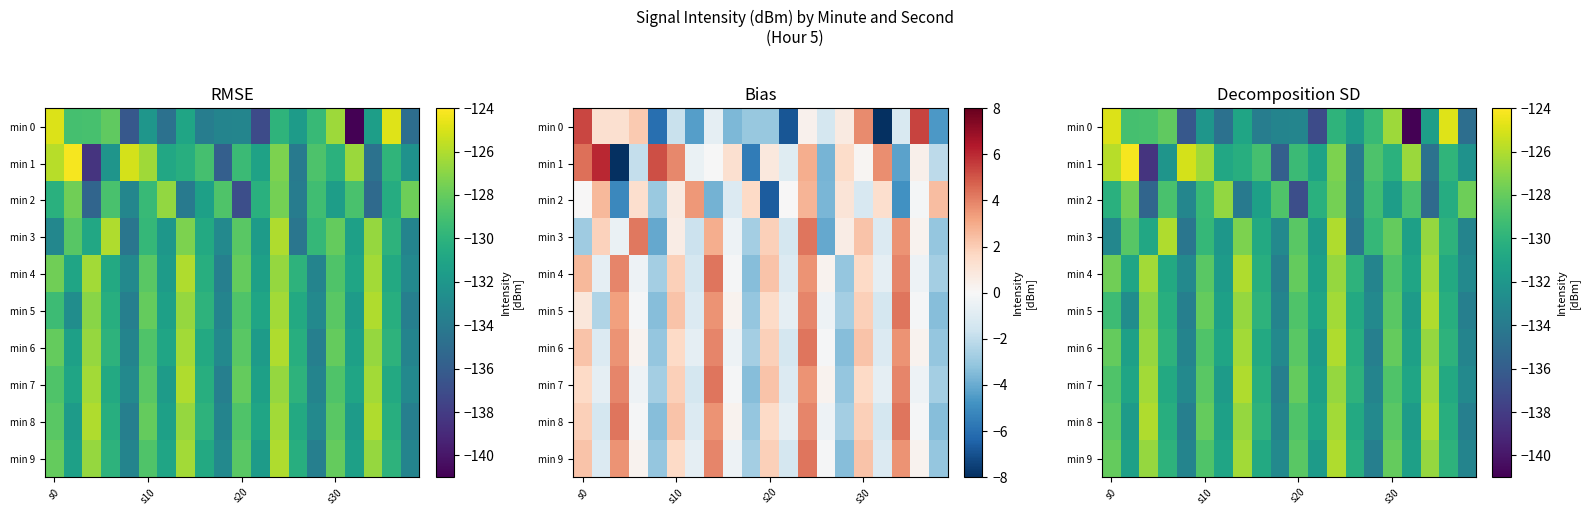

Which series has the largest range (max minus min)?

min 0